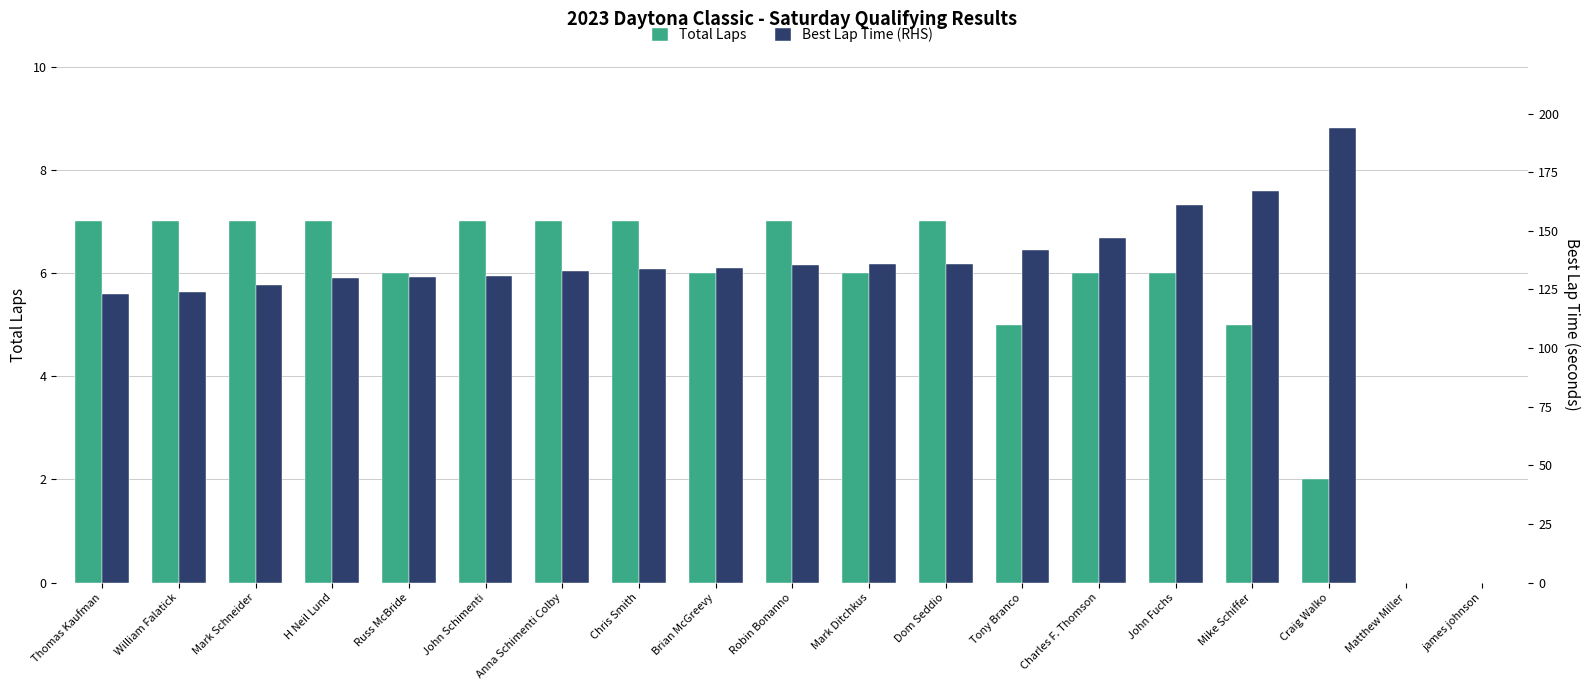

Reading left to right, extract all data points from this chart.

Total Laps: Thomas Kaufman=7.0	William Falatick=7.0	Mark Schneider=7.0	H Neil Lund=7.0	Russ McBride=6.0	John Schimenti=7.0	Anna Schimenti Colby=7.0	Chris Smith=7.0	Brian McGreevy=6.0	Robin Bonanno=7.0	Mark Ditchkus=6.0	Dom Seddio=7.0	Tony Branco=5.0	Charles F. Thomson=6.0	John Fuchs=6.0	Mike Schiffer=5.0	Craig Walko=2.0	Matthew Miller=0.0	james johnson=0.0
Best Lap Time (RHS): Thomas Kaufman=123.0	William Falatick=123.9	Mark Schneider=127.1	H Neil Lund=129.9	Russ McBride=130.5	John Schimenti=130.8	Anna Schimenti Colby=132.8	Chris Smith=133.8	Brian McGreevy=134.2	Robin Bonanno=135.4	Mark Ditchkus=135.7	Dom Seddio=136.0	Tony Branco=141.8	Charles F. Thomson=146.8	John Fuchs=161.0	Mike Schiffer=167.1	Craig Walko=194.0	Matthew Miller=0.0	james johnson=0.0